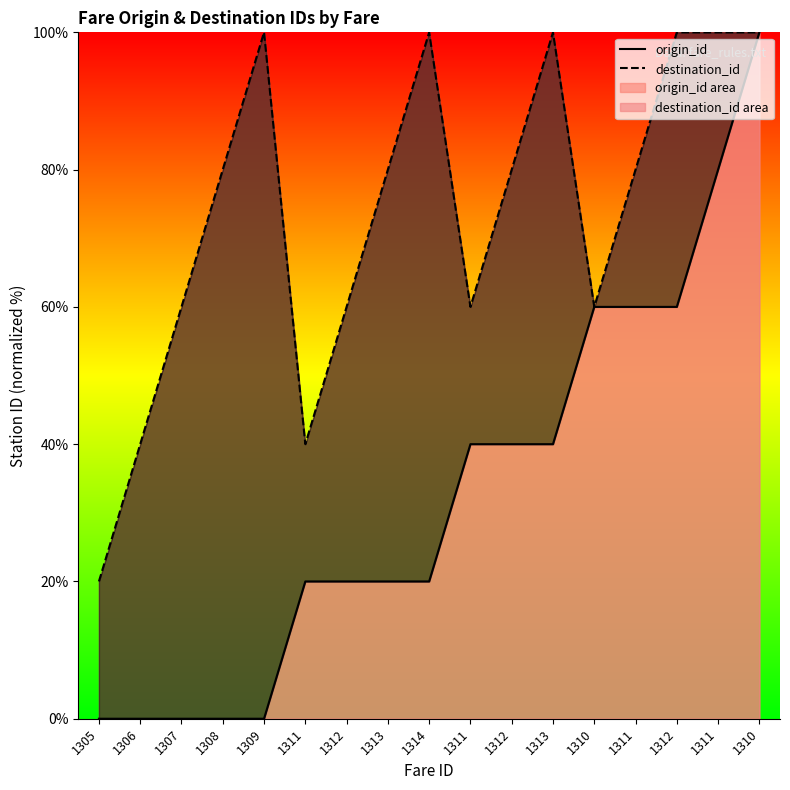

Rank the series by their average value, from highest to lowest.

destination_id, origin_id